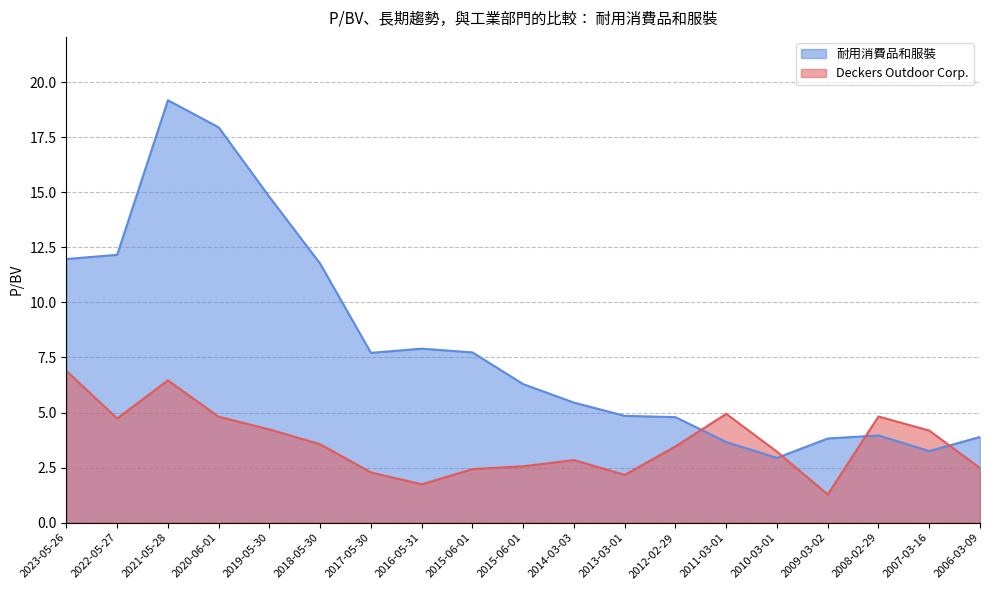

Does the chart have visible grid lines?

Yes